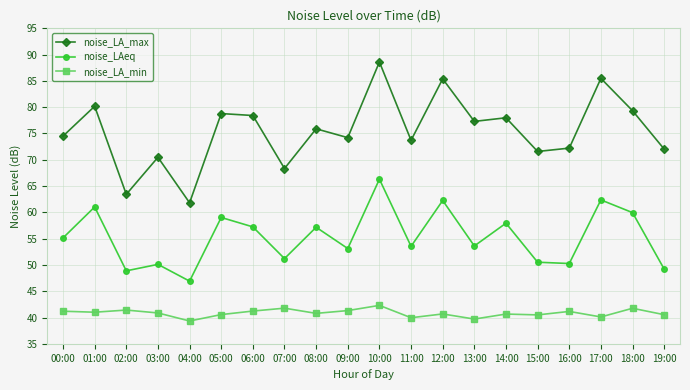

Is it true that noise_LAeq equals 31.6 at 14:00?

False